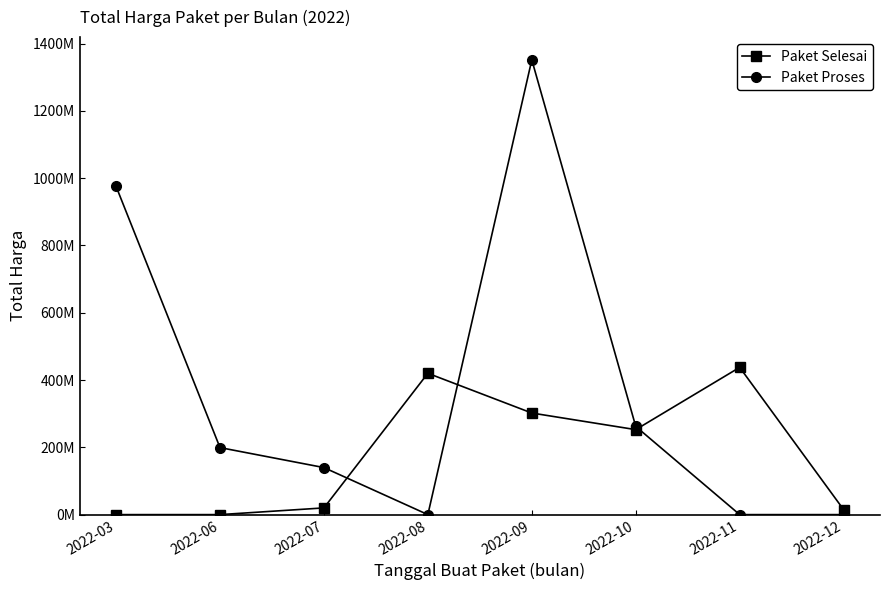

Which series has the widest spread of values?

Paket Proses